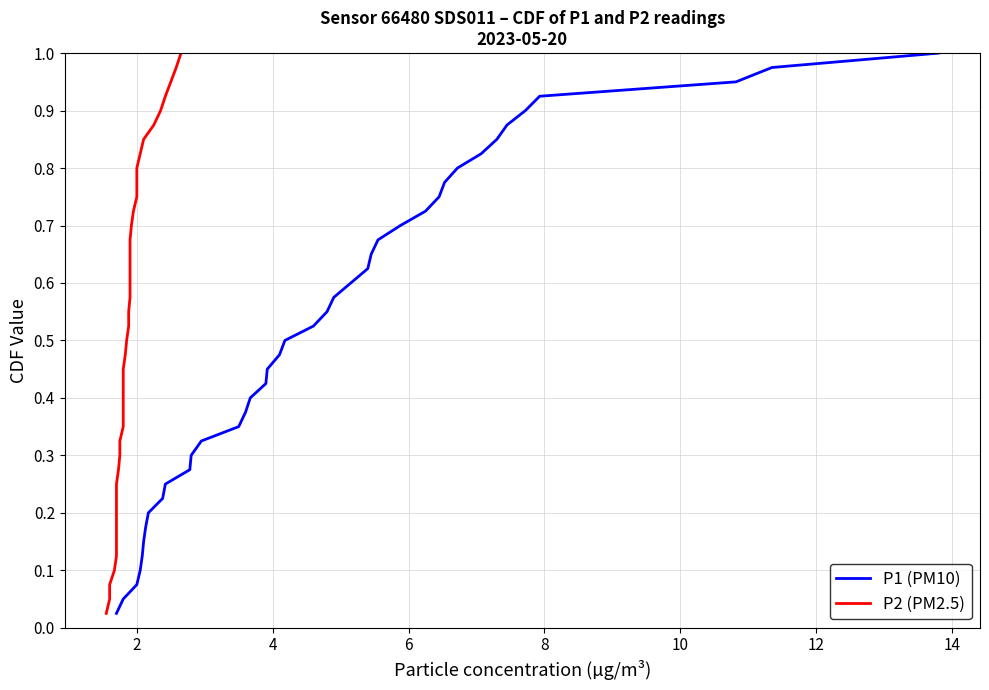

Which series has the largest range (max minus min)?

P1 (PM10)